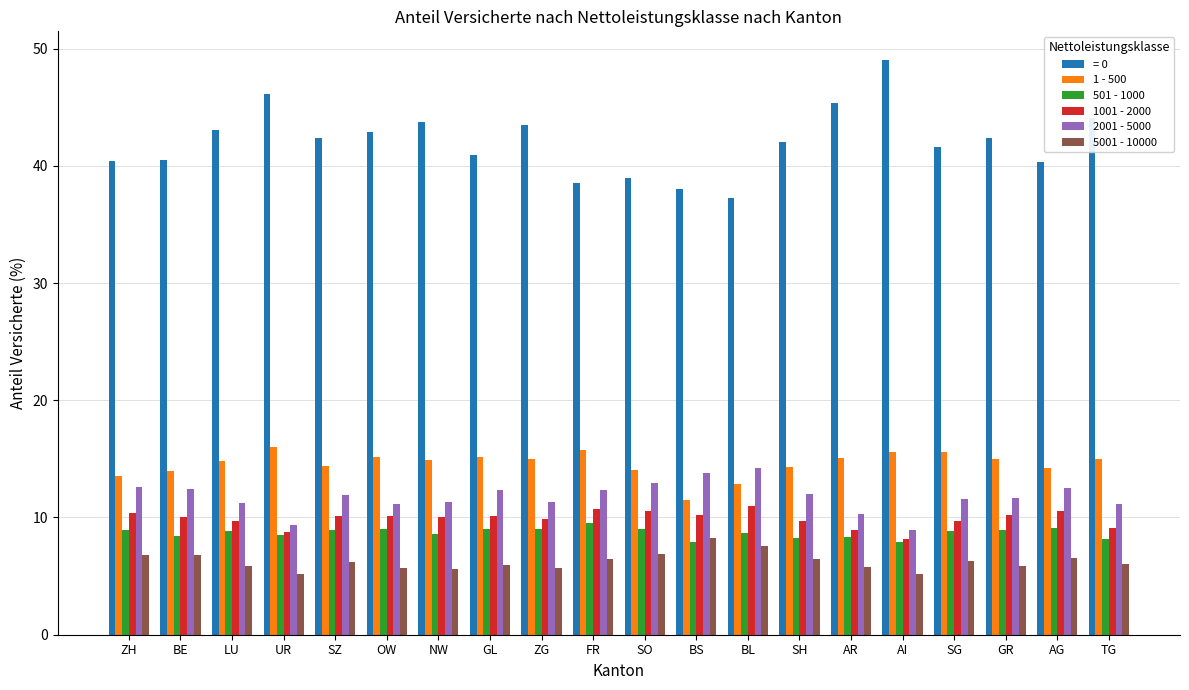

Which series has the widest spread of values?

= 0